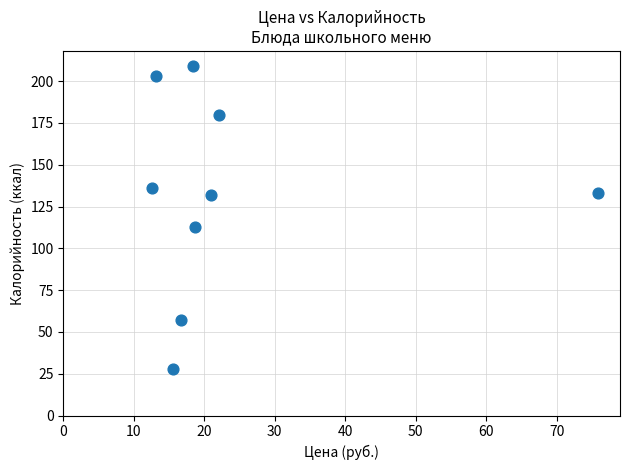

What is the average Y value?

132